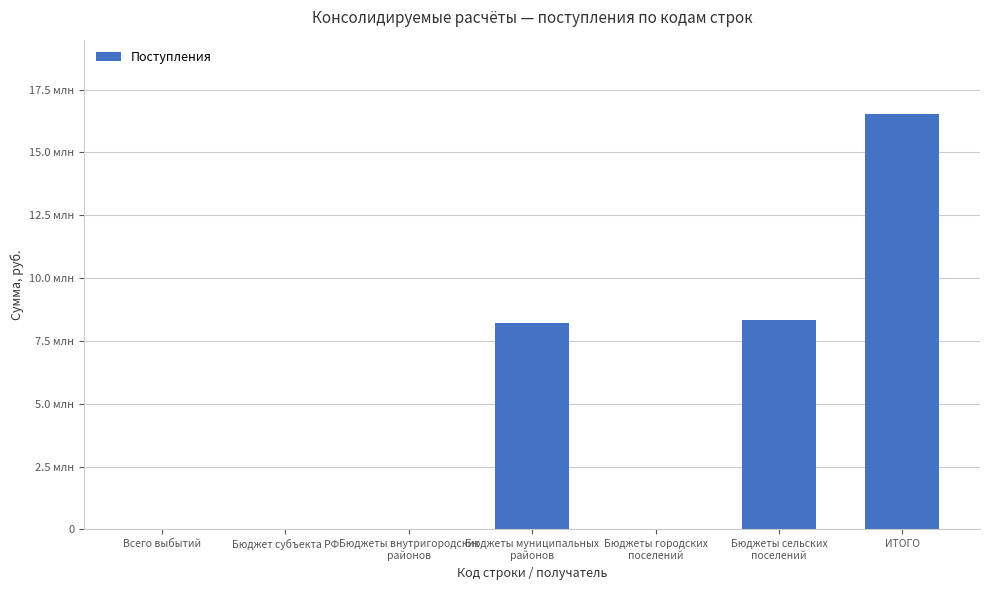

At which label is the value closest to 8257291?

Бюджеты муниципальных
районов